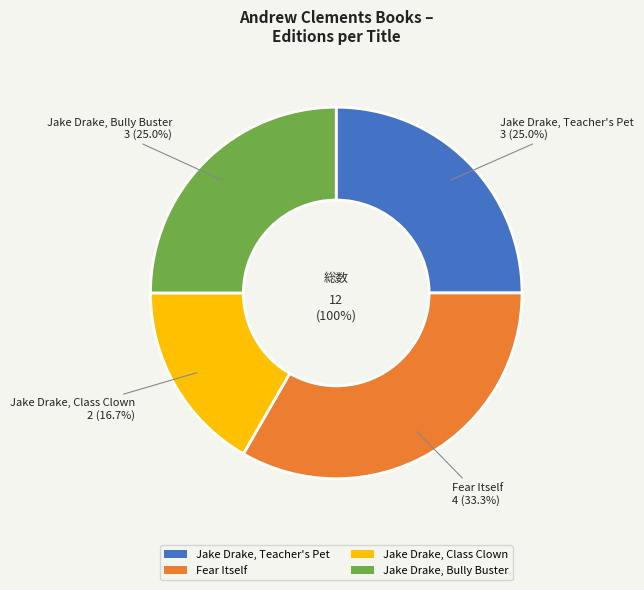

Is the sum of Jake Drake, Class Clown and Jake Drake, Bully Buster greater than half?

No